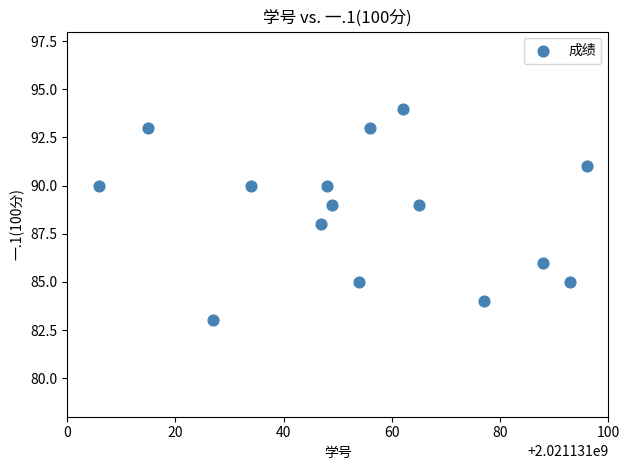

What is the range of X values (max minus min)?

90